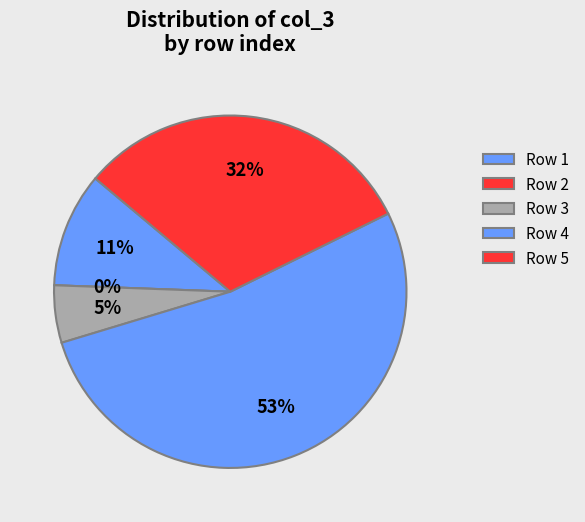

The 4 slice represents 53% of the pie. True or false?

True